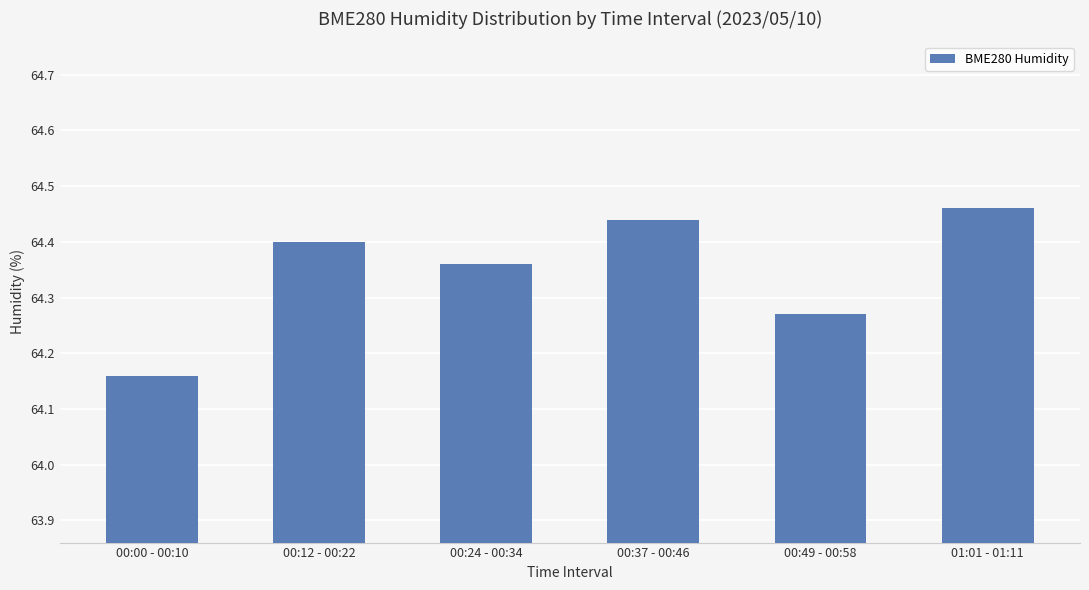

What is the change in value from 00:49 - 00:58 to 01:01 - 01:11?

+0.2